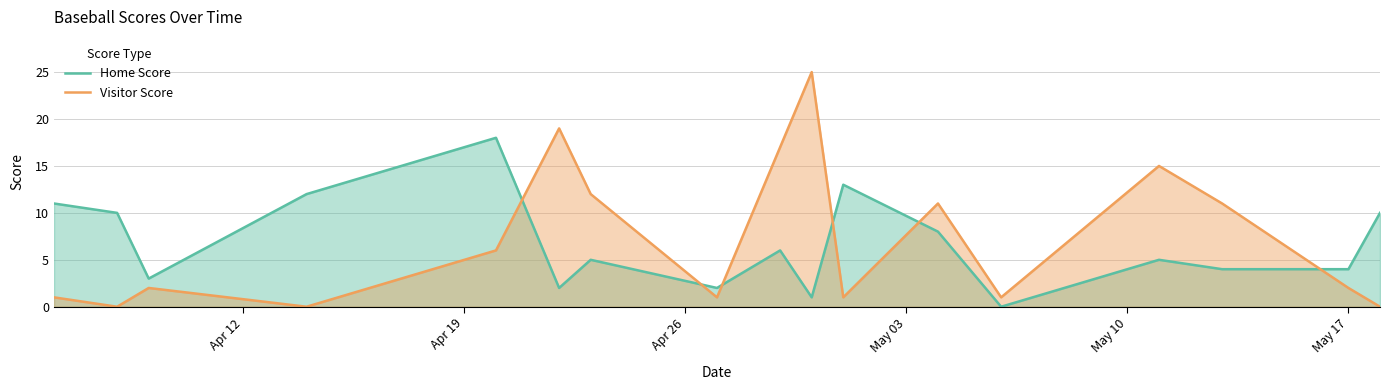

Which series has the largest range (max minus min)?

Visitor Score